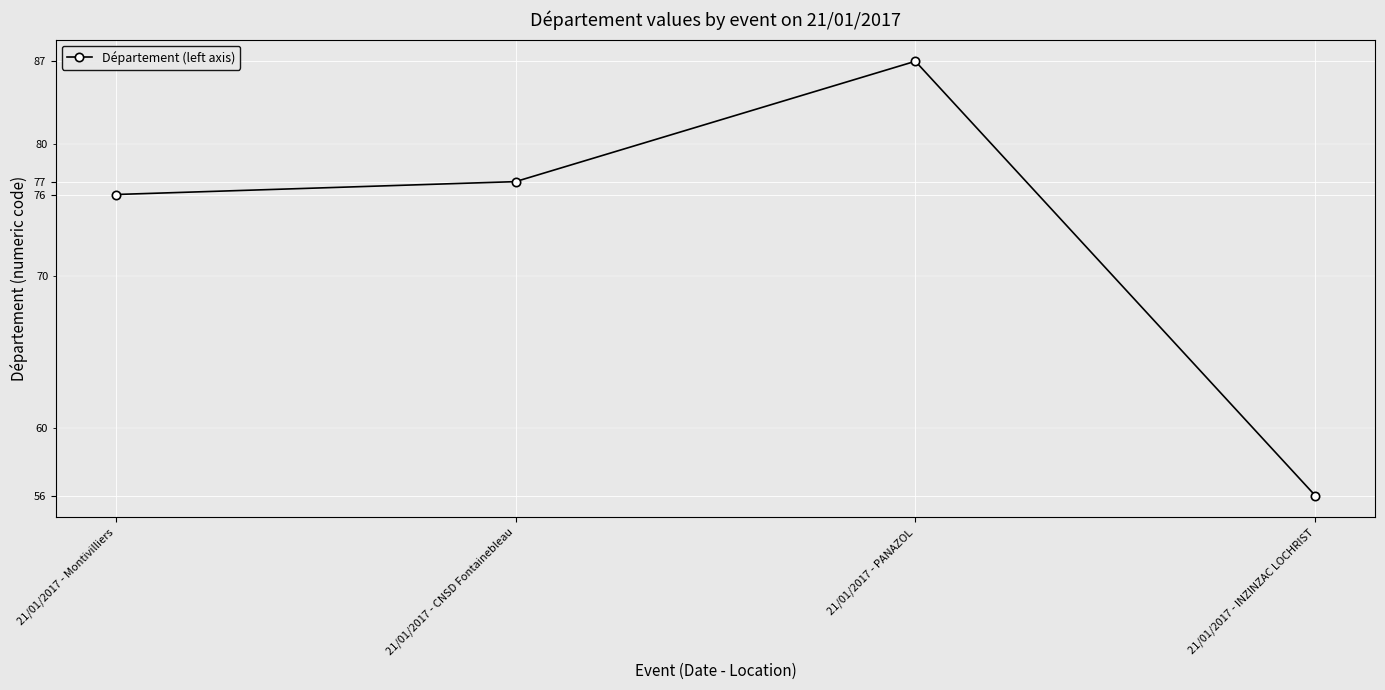

The chart shows a value of 56 at 21/01/2017 - INZINZAC LOCHRIST. True or false?

True